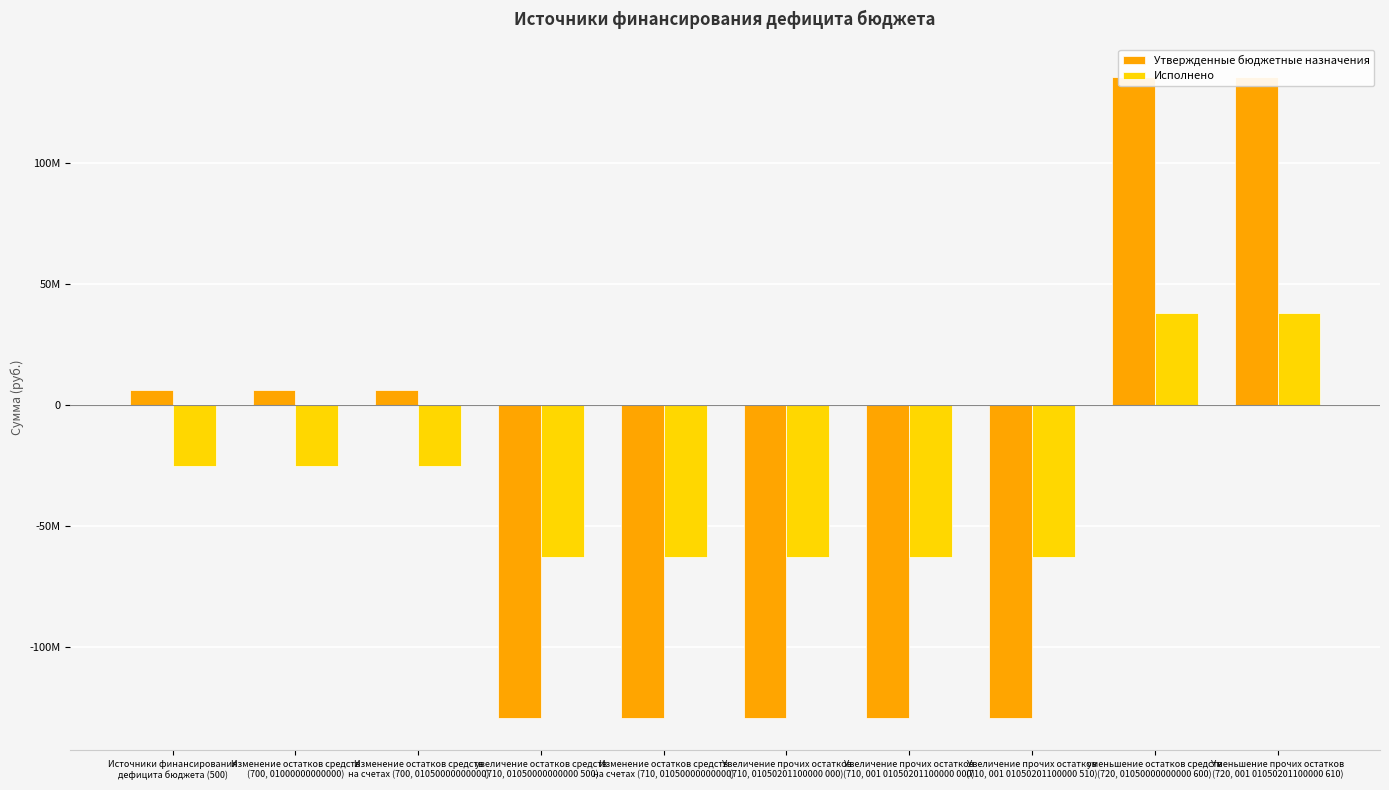

What is the minimum value for Исполнено?

-63095212.0